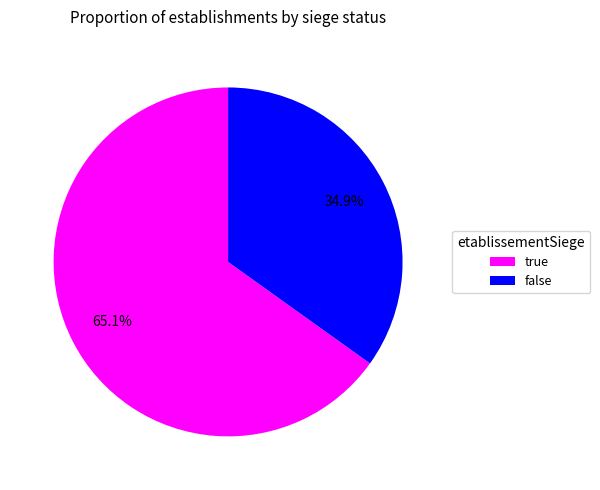

What portion of the pie excludes false?

65.1%